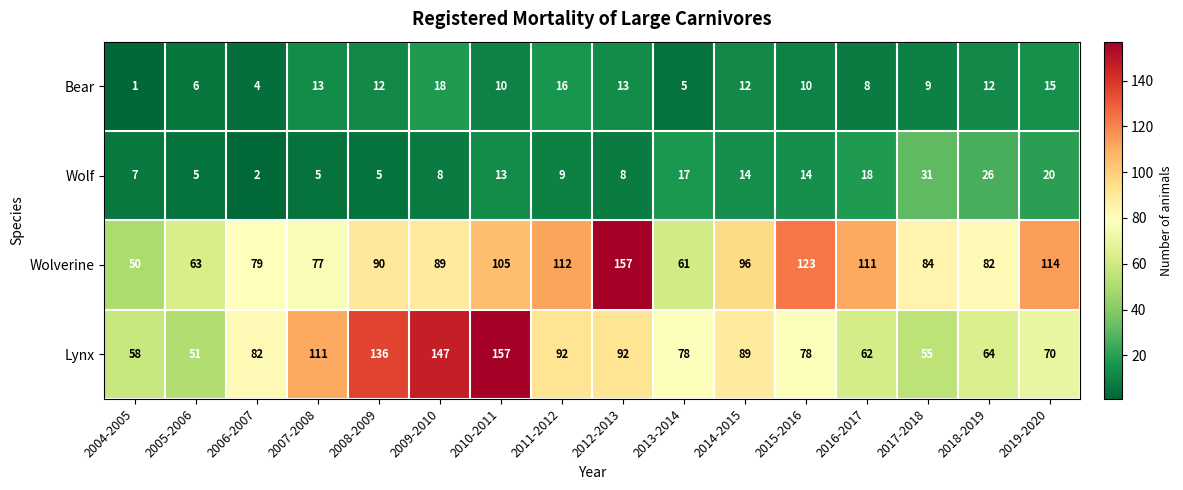

What value does the Bear series have at 2017-2018, to the nearest 5?

10